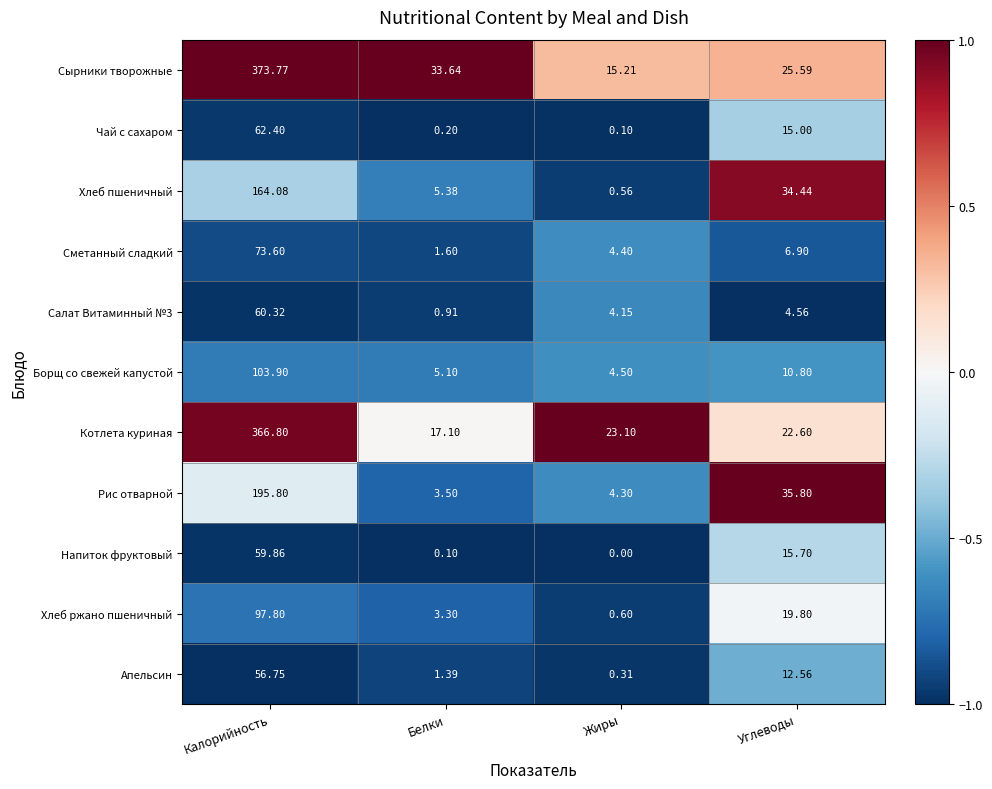

Which series changed the most between Калорийность and Белки?

Котлета куриная